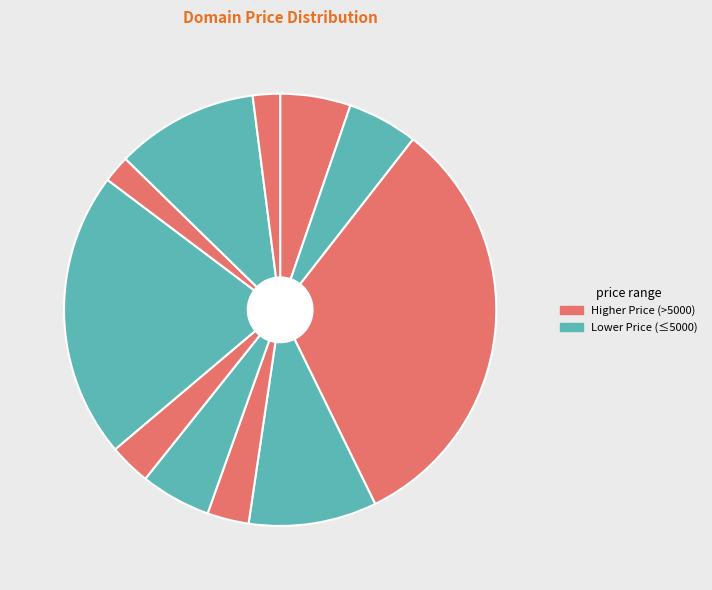

How many segments does this pie chart have?

11